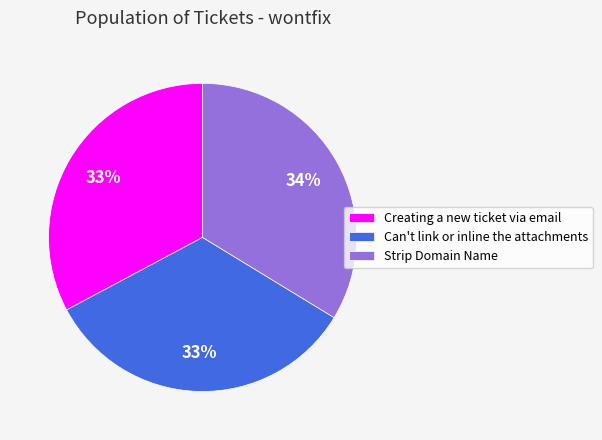

To the nearest percent, what is the average slice percentage?

33%